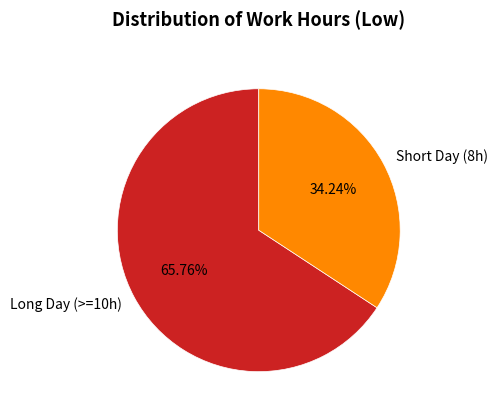

Is the sum of Long Day (>=10h) and Short Day (8h) greater than half?

Yes